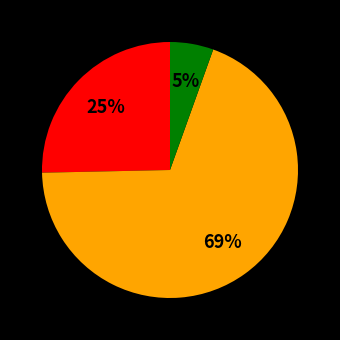

Is there any slice that represents more than half of the pie?

Yes